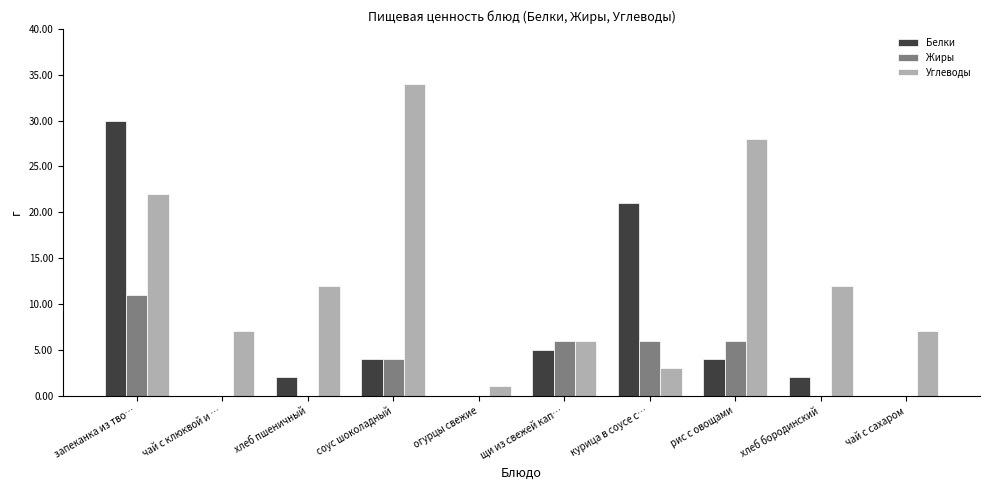

Count the number of categories in the chart.

10